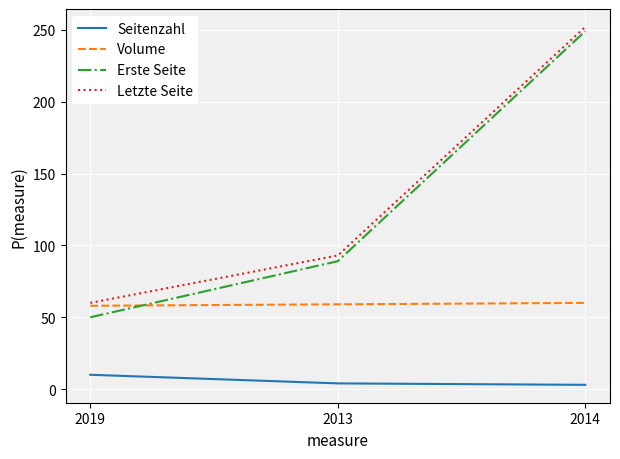

At which category is the sum across all series the highest?

2014